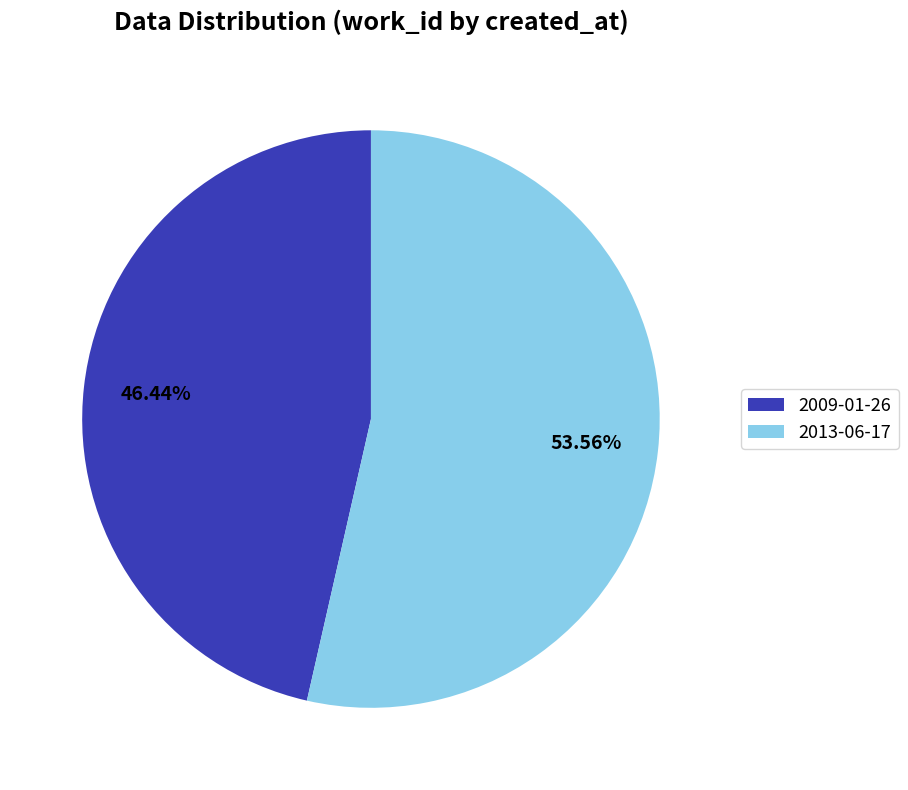

The 2009-01-26 slice represents 32% of the pie. True or false?

False